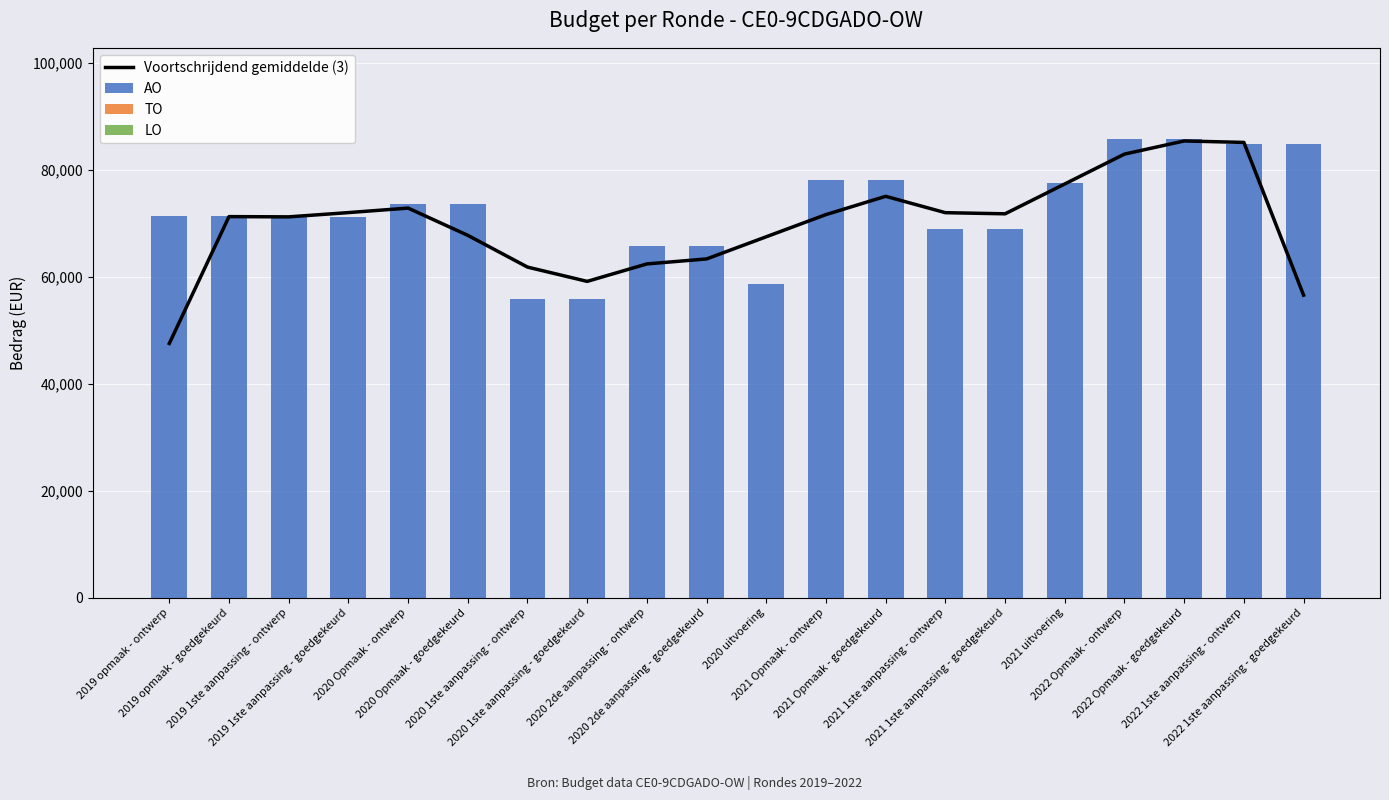

The AO series shows 65717.0 at 2020 2de aanpassing - ontwerp. True or false?

True